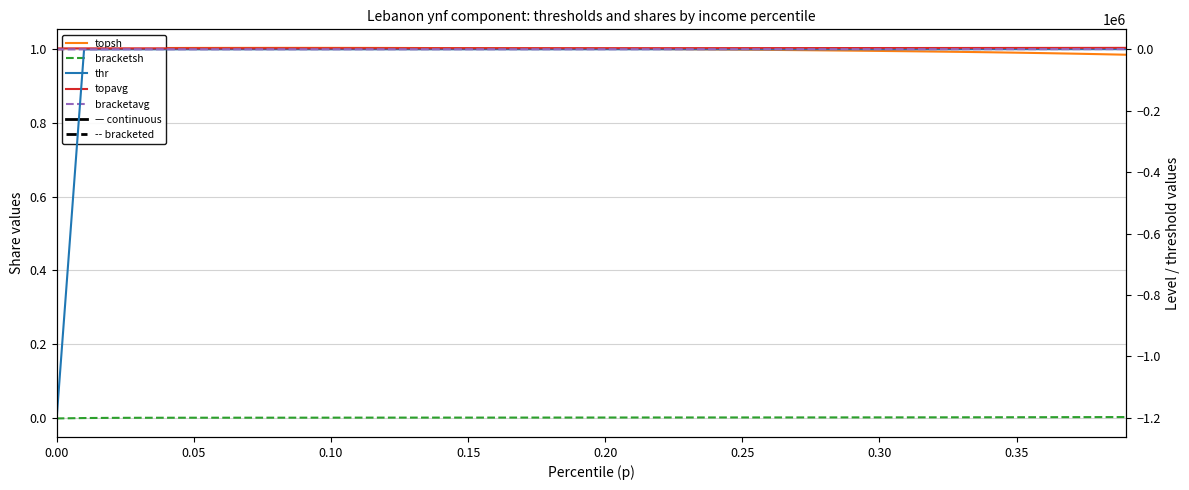

Is the value of topsh at 29 greater than the value of bracketavg at 0.25?

Yes